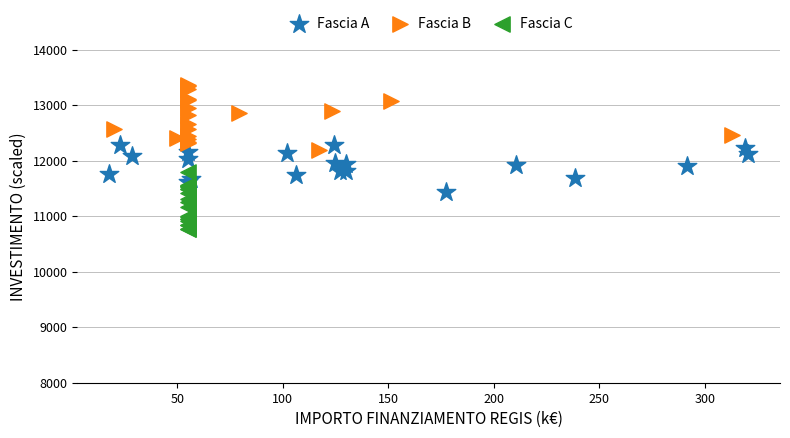

Which series reaches the minimum Y coordinate?

Fascia C